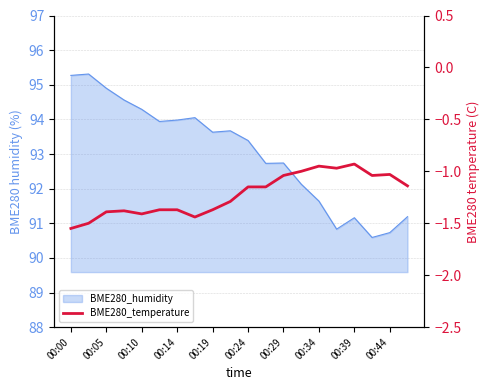

Reading left to right, transcribe all the data shown in this chart.

-1.6	-1.5	-1.4	-1.4	-1.4	-1.4	-1.4	-1.4	-1.4	-1.3	-1.1	-1.1	-1.0	-1.0	-0.9	-1.0	-0.9	-1.0	-1.0	-1.1